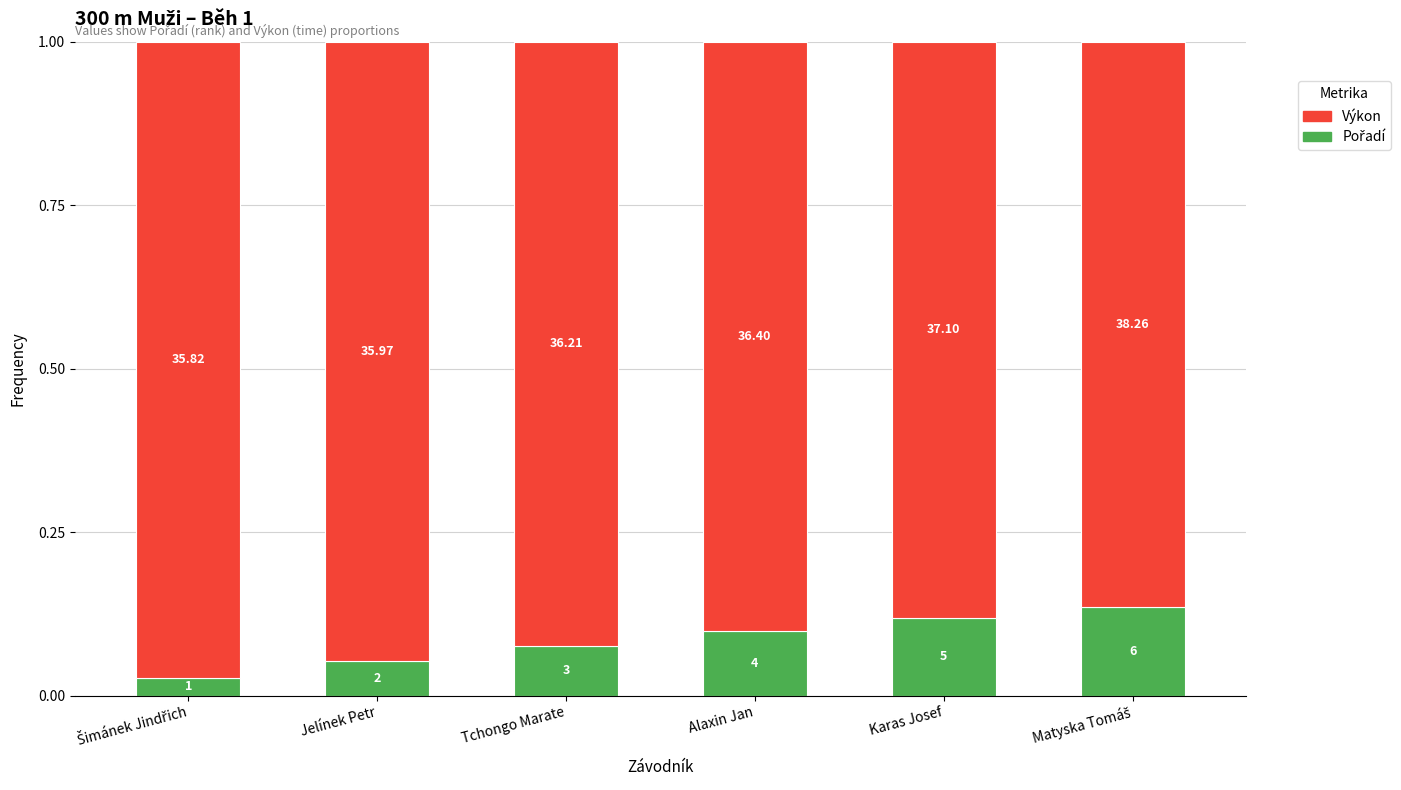

Does the chart contain stacked bars?

Yes